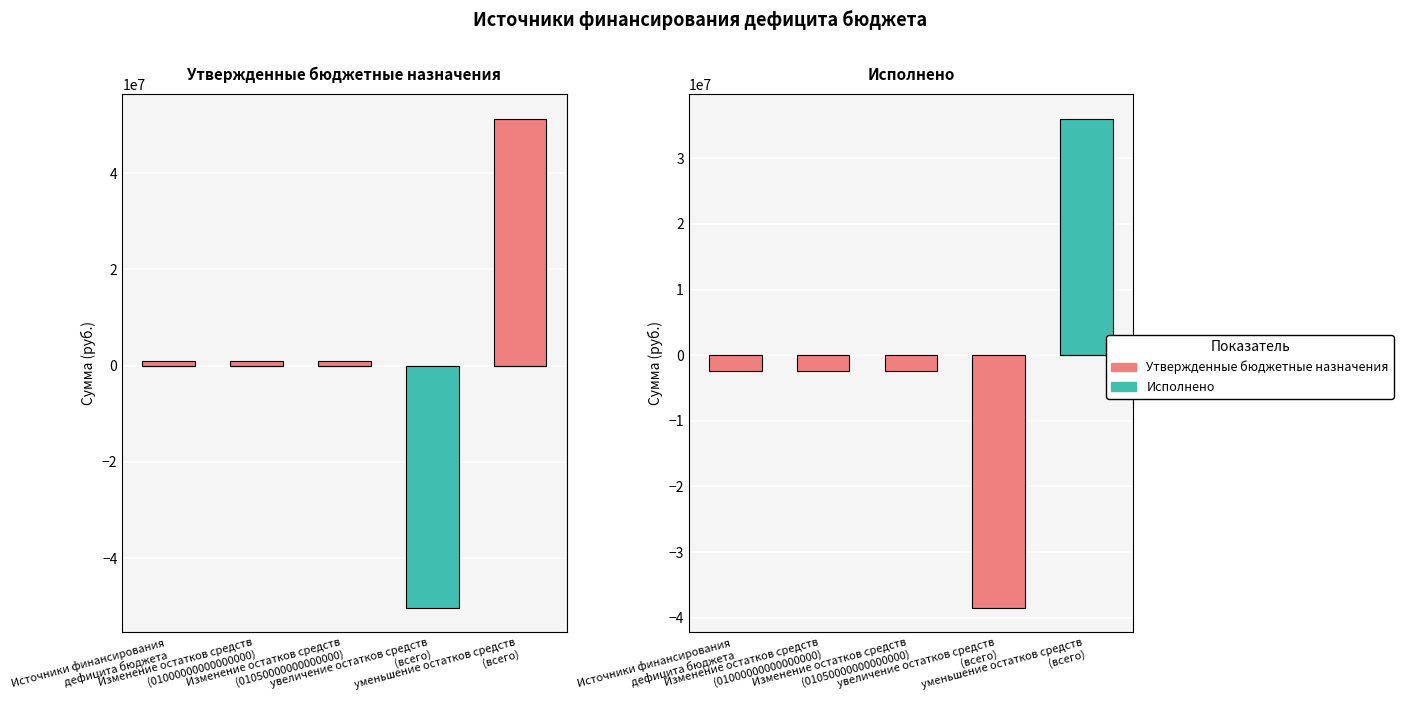

What is the greatest value displayed?

51261600.0